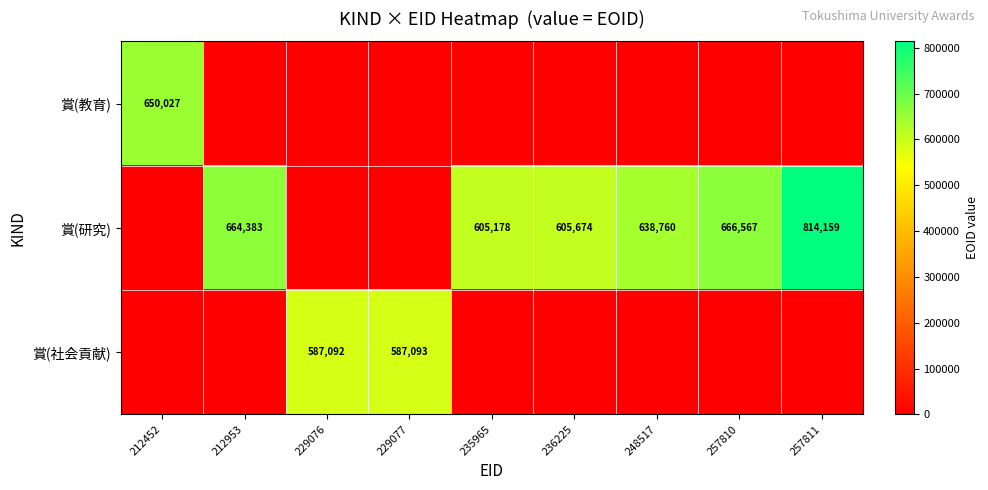

The value of 賞(研究) at 212953 is 427725. True or false?

False